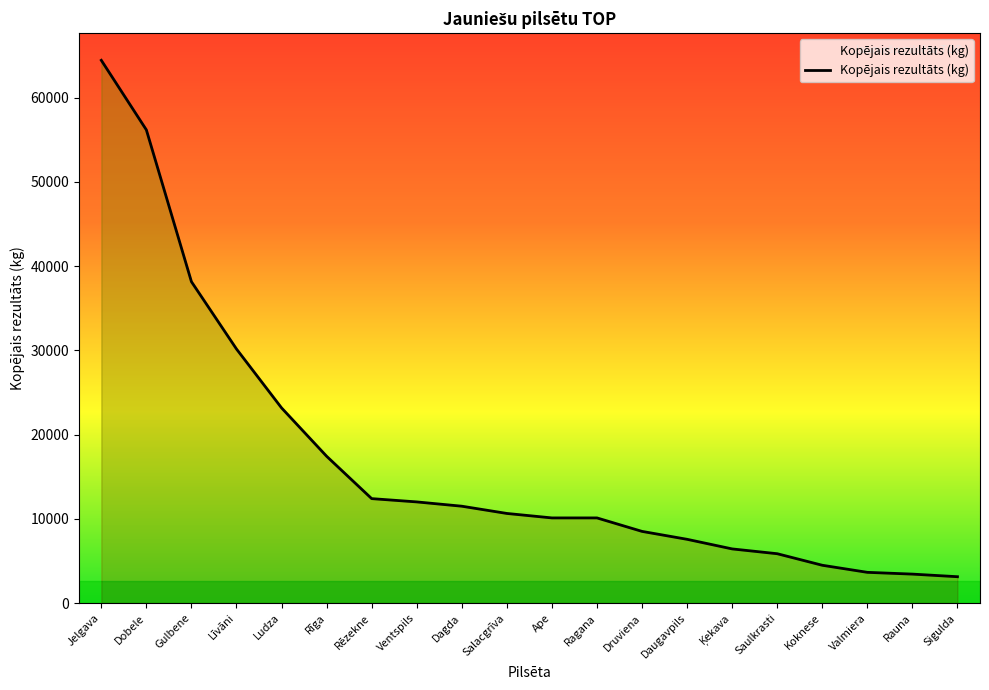

What is the sum of the values at Ludza and Gulbene?

61340